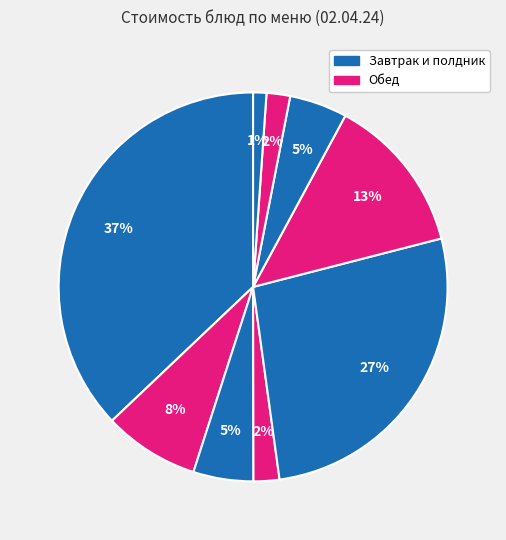

Count the number of slices in the pie.

9